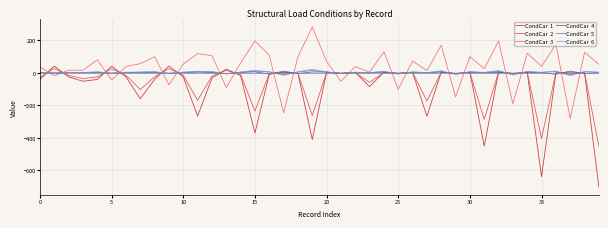

Is this an area chart (filled region under the line)?

No